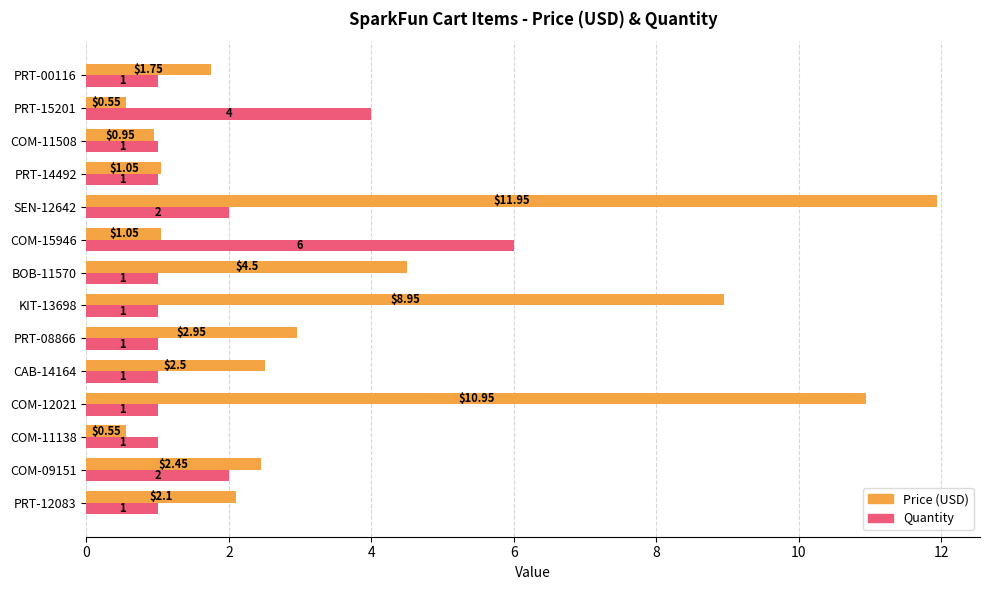

What is the difference between the maximum and minimum values in the Price (USD) series?

11.4